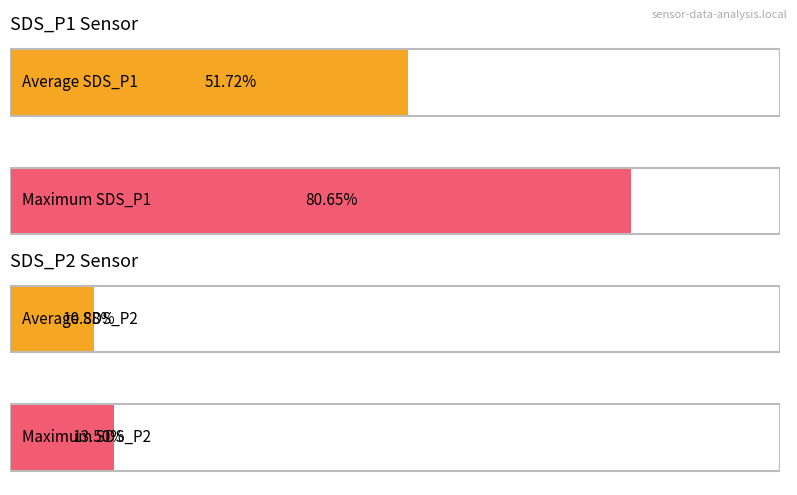

At 00:00, list the series in order from largest to smallest.

SDS_P1, SDS_P2